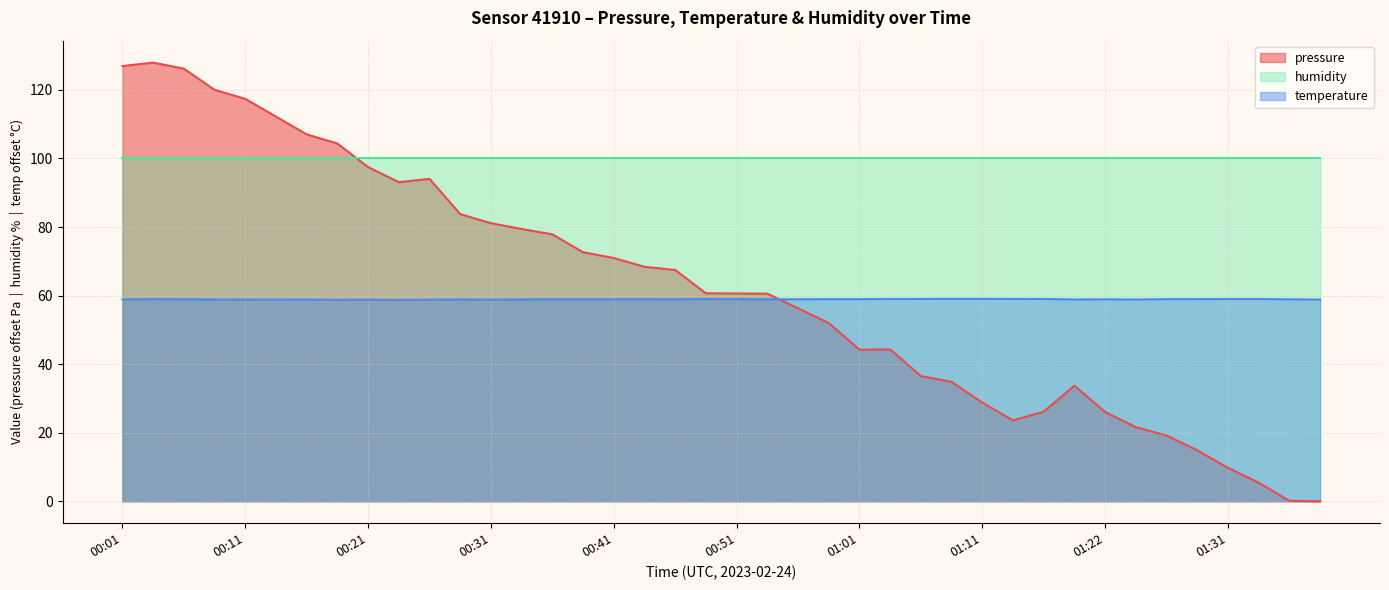

What is the difference between the maximum and minimum values in the temperature series?

0.3